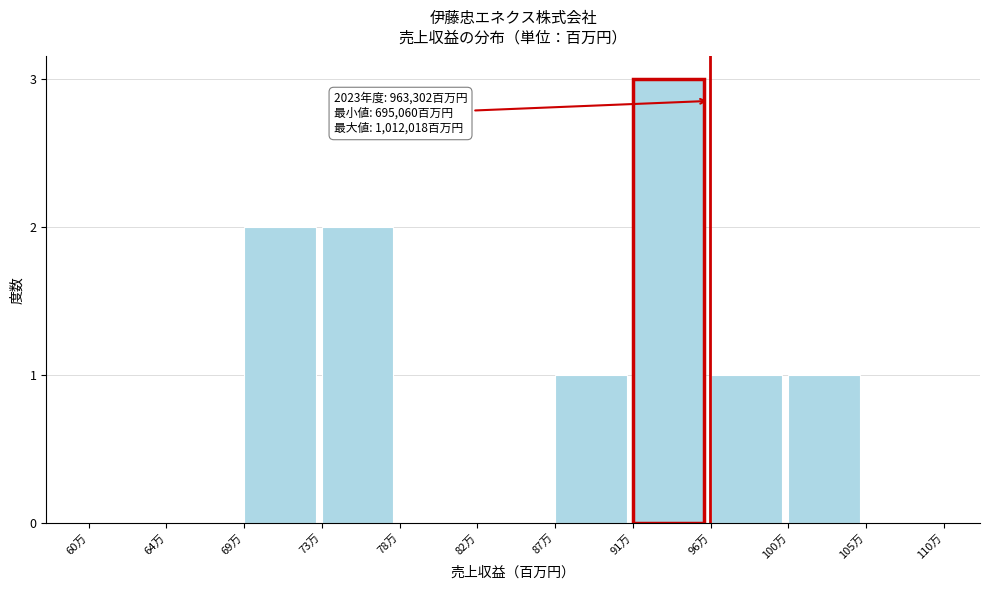

Reading right to left, transcribe all the data shown in this chart.

105万=0	100万=1	96万=1	91万=3	87万=1	82万=0	78万=0	73万=2	69万=2	64万=0	60万=0